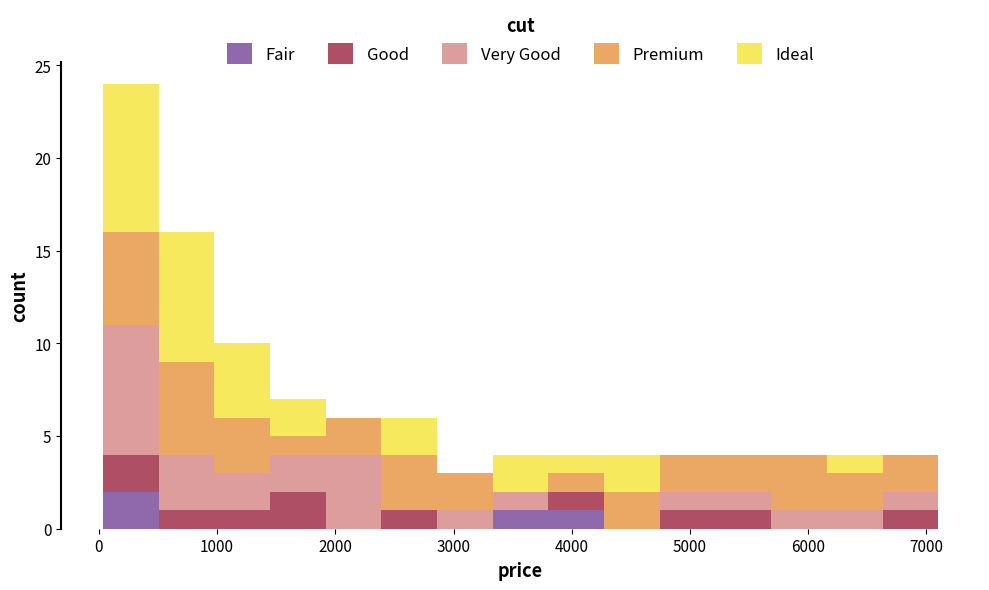

What is the total height of the stacked bar covering 1400 to 1900 on the x-axis? Neither the bar edges nor the heights are printed on the chart, so give them approximately, as read against the axes.

7